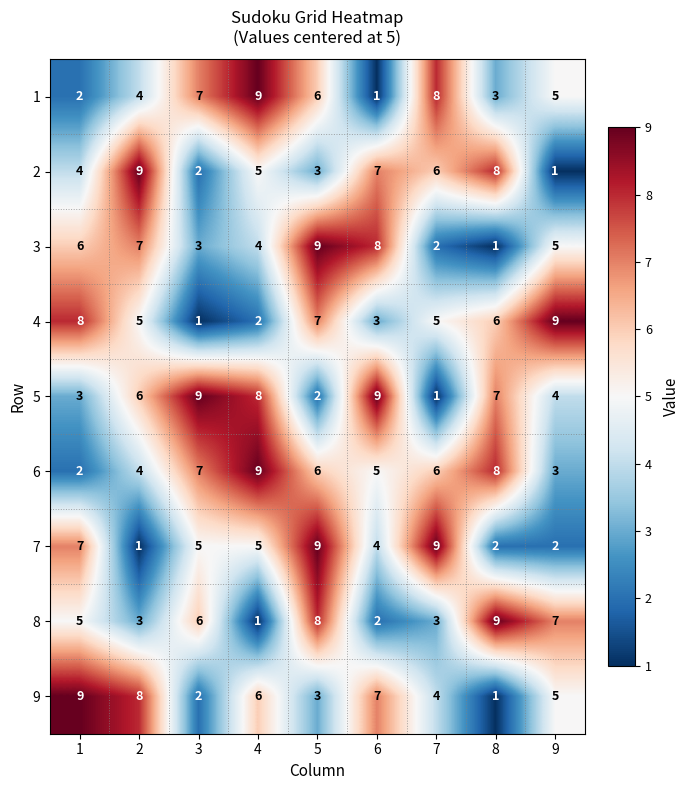

At which label does 8 reach its peak?

8